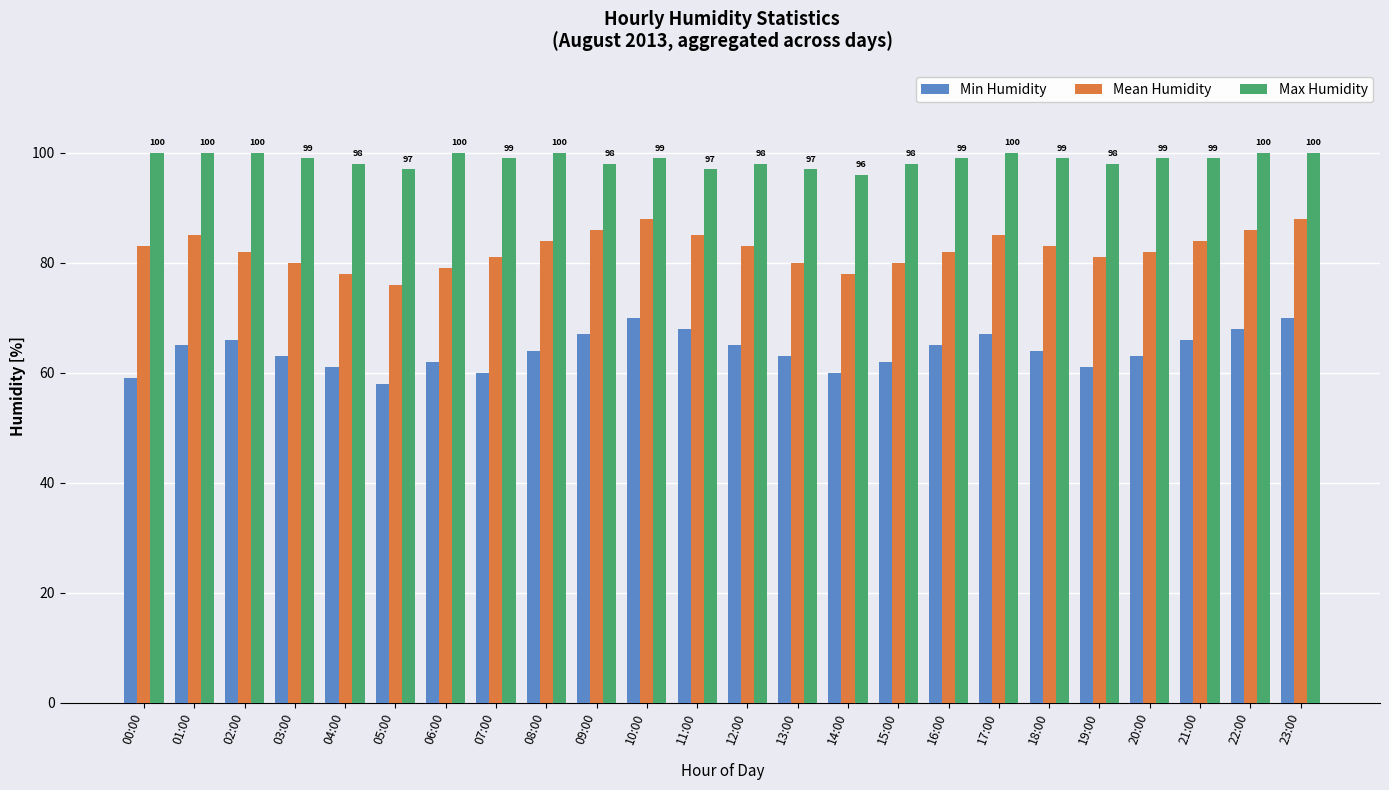

Which series has the largest total across all categories?

Max Humidity